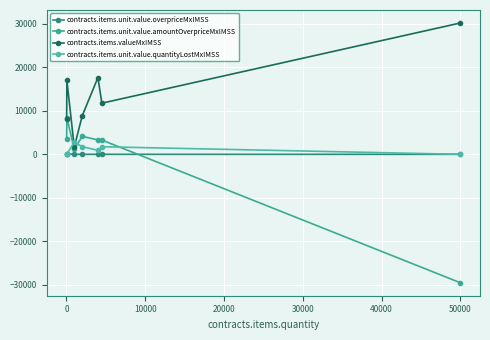

How many lines are shown in the chart?

4